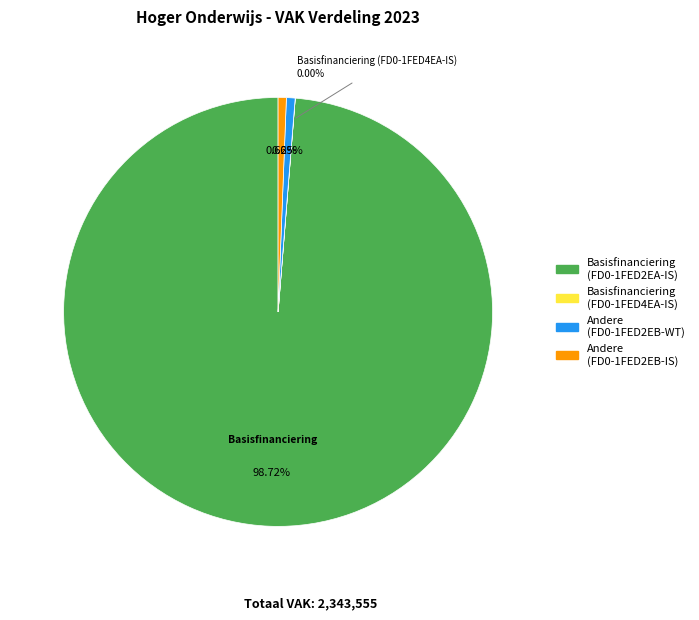

Does any single category account for the majority?

Yes